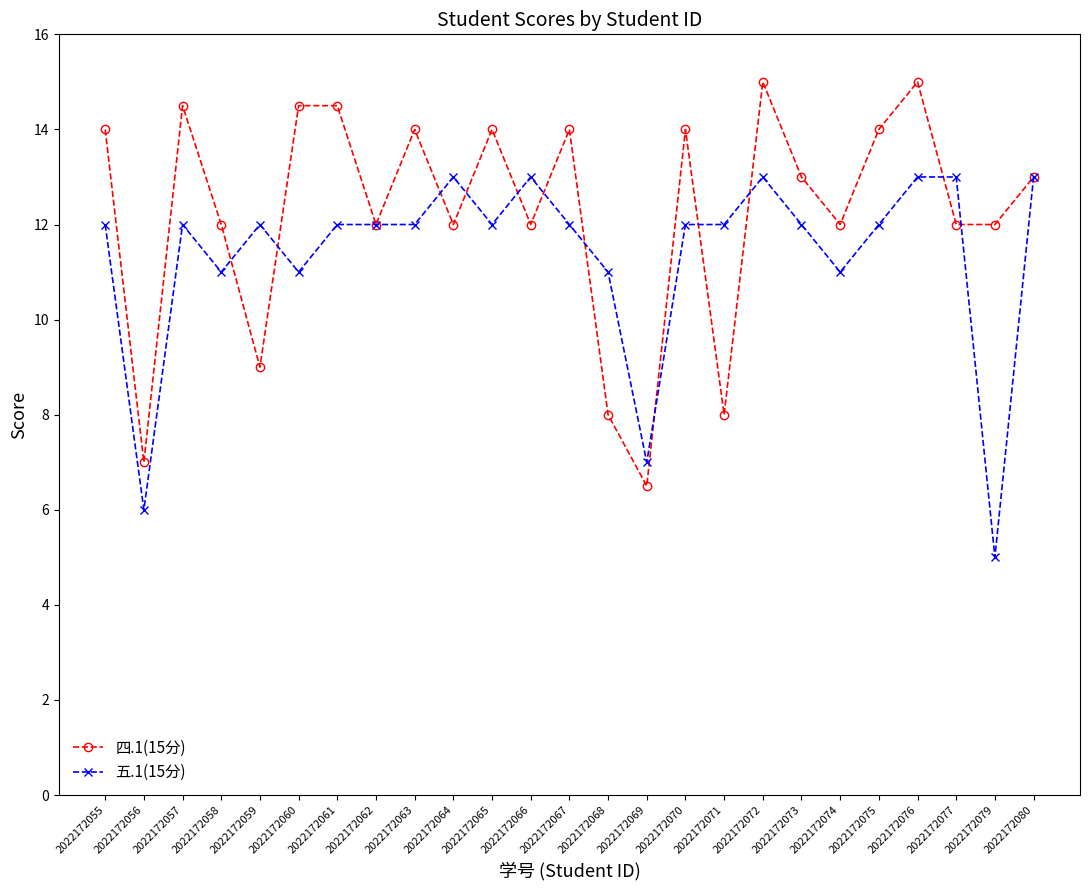

Where do 四.1(15分) and 五.1(15分) first cross each other?

2022172058 and 2022172059